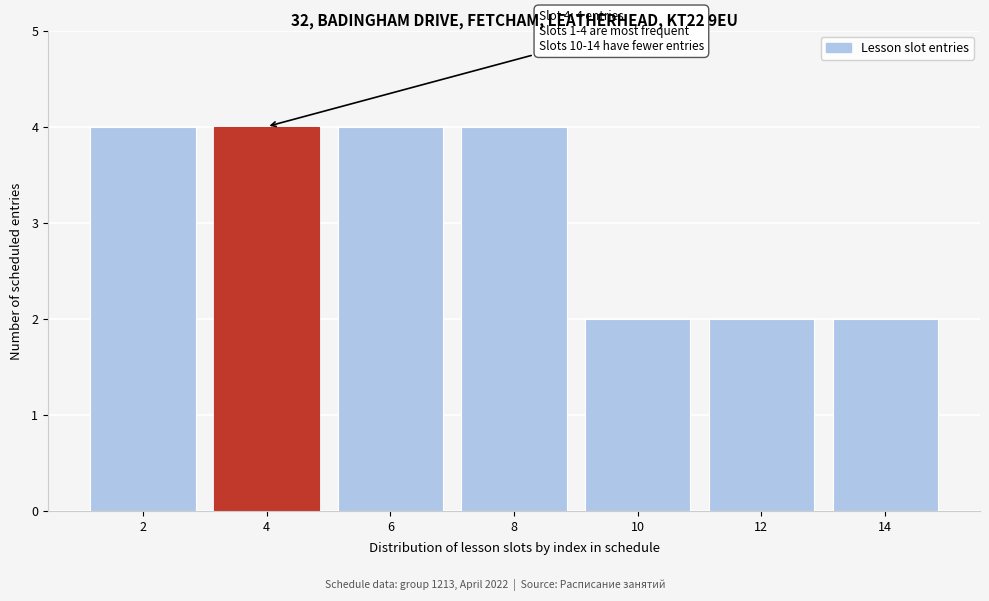

Reading right to left, transcribe all the data shown in this chart.

2	2	2	4	4	4	4